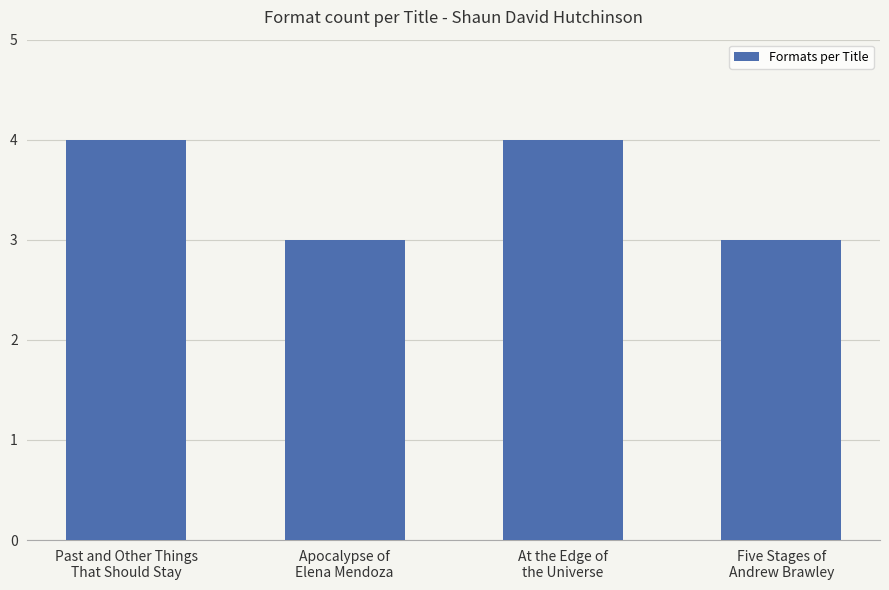

What is the greatest value displayed?

4